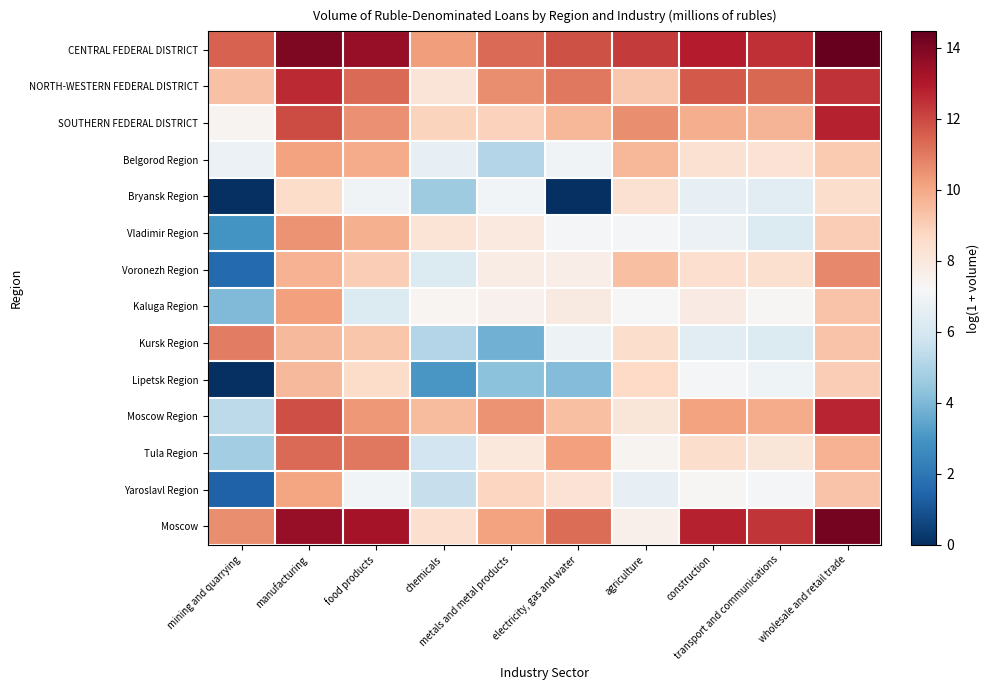

Which category has the lowest value across all series?

mining and quarrying